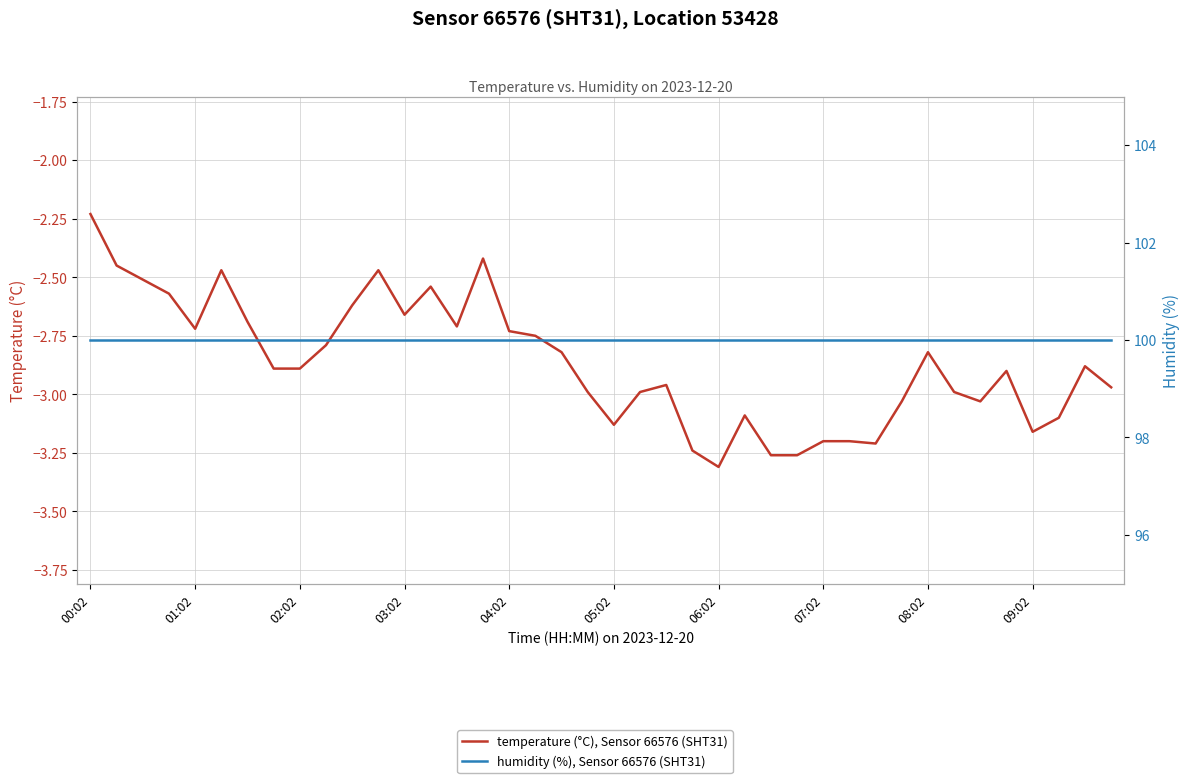

Which category has the highest value in the humidity (%), Sensor 66576 (SHT31) series?

00:02